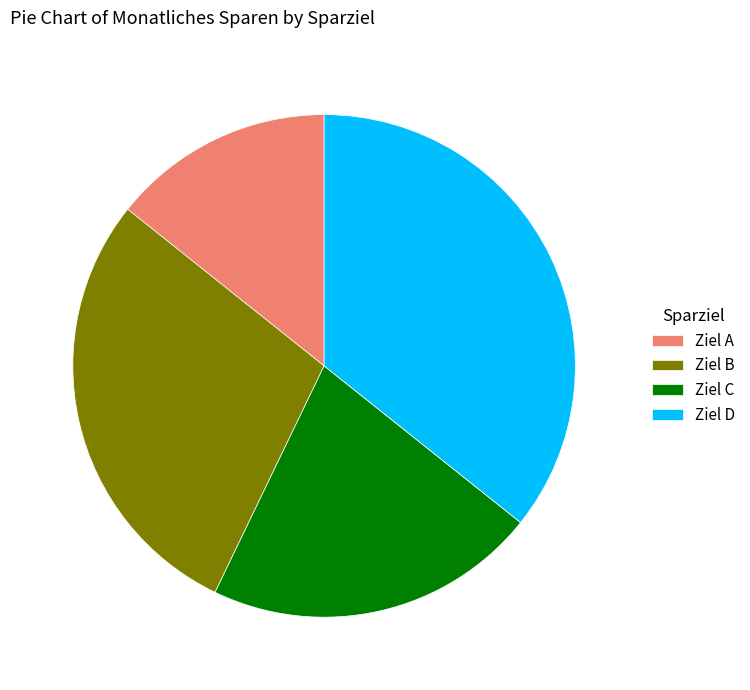

What is the largest slice in the pie chart?

Ziel D